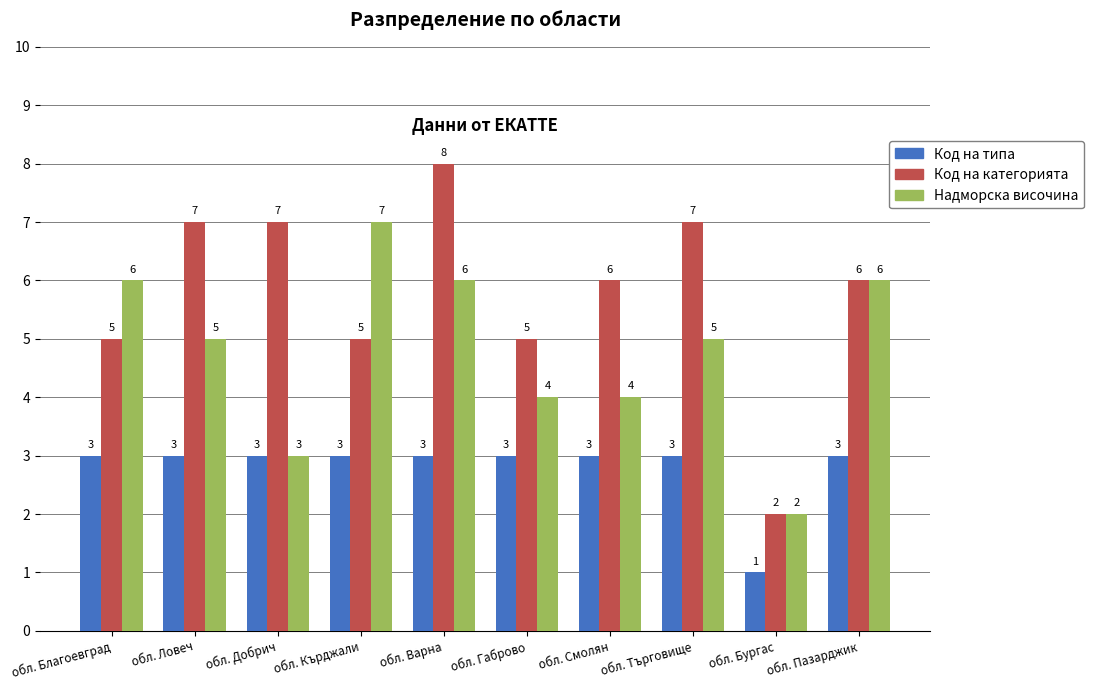

What position from the left is обл. Добрич?

3